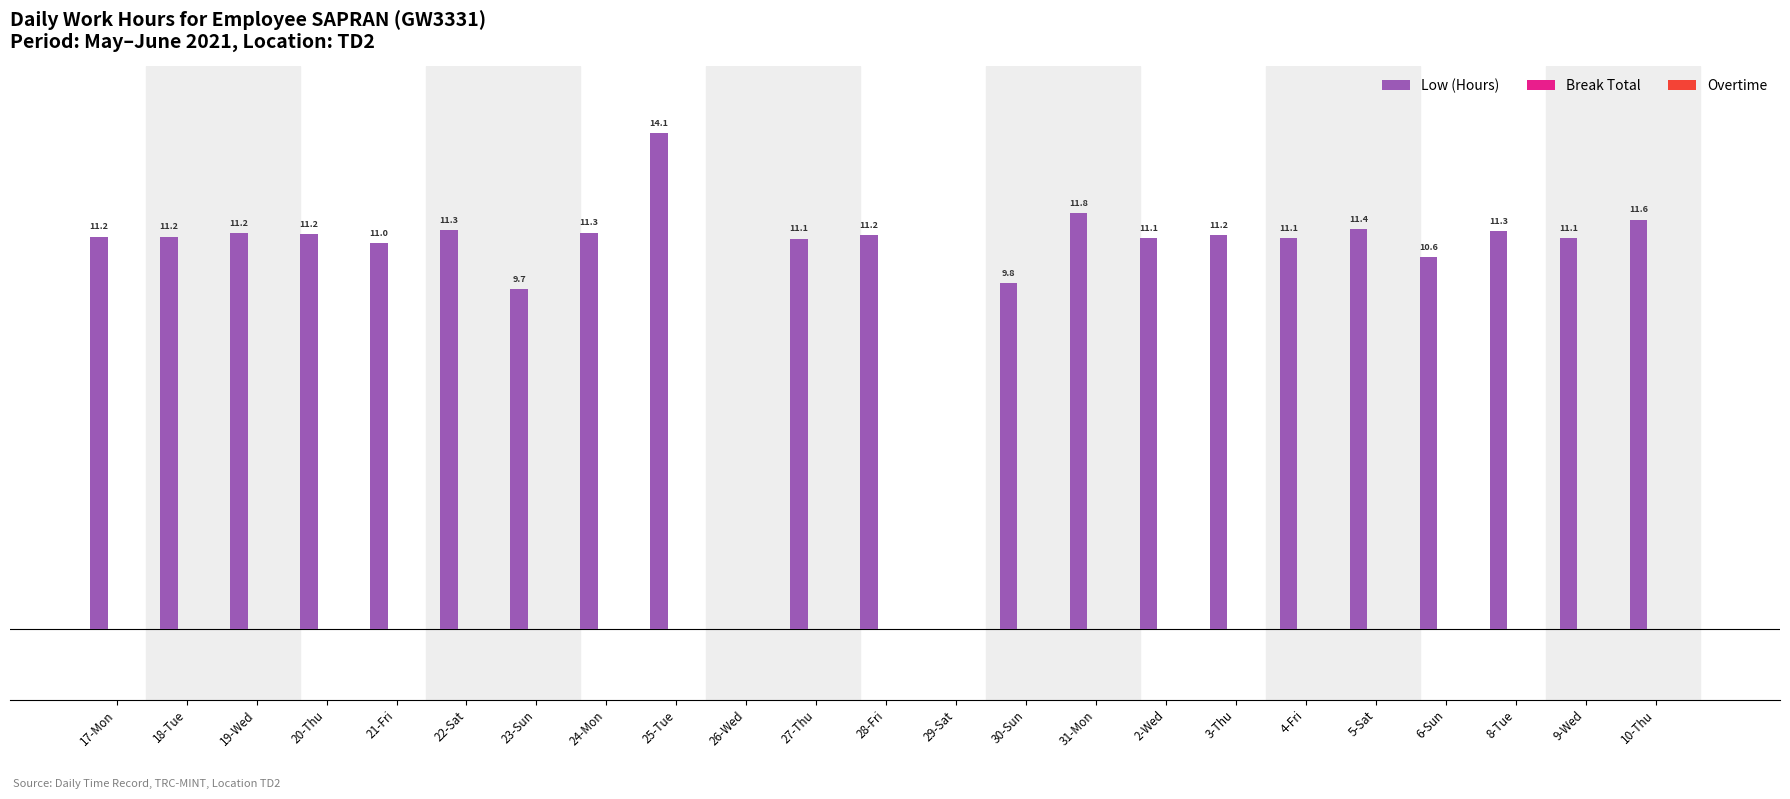

At which category does the chart reach its peak across all series?

25-Tue